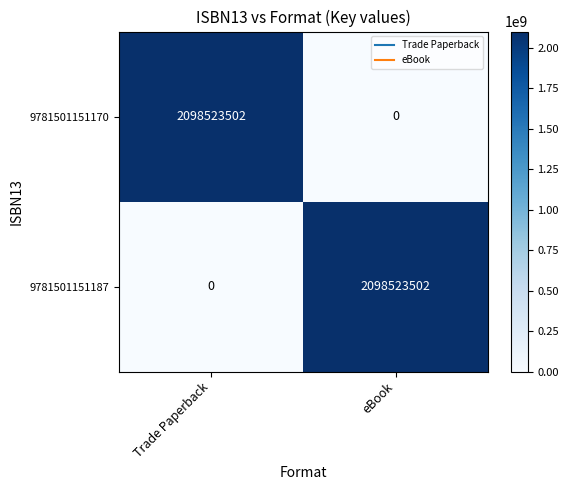

What is the greatest value displayed?

2098523502